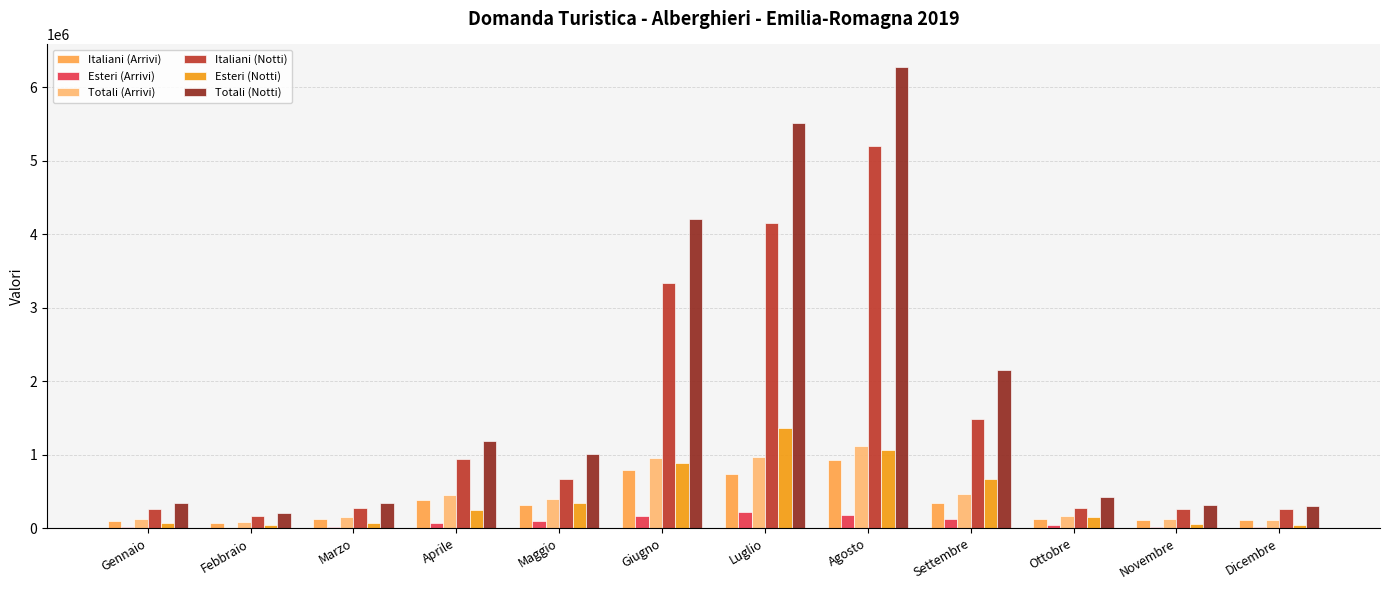

Is it true that Totali (Arrivi) equals 1113168 at Agosto?

True